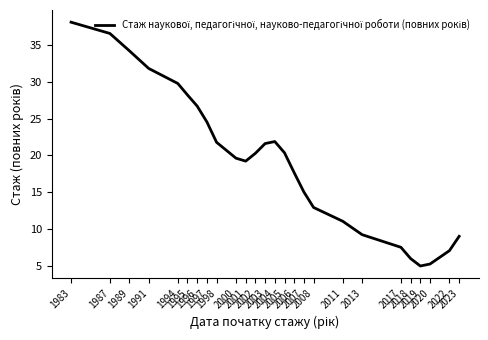

Is it true that the value at 1995 is 28.2?

True